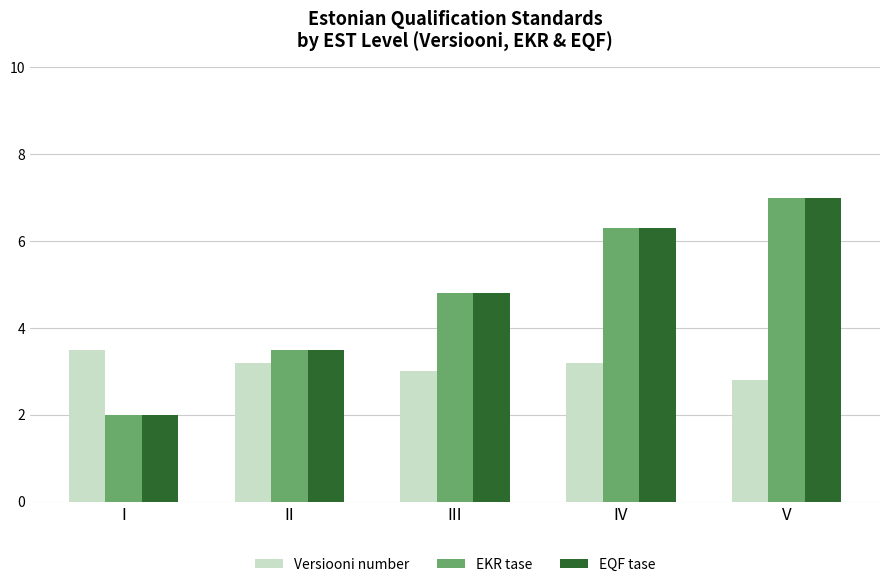

List the labels in order of EKR tase value, largest first.

V, IV, III, II, I